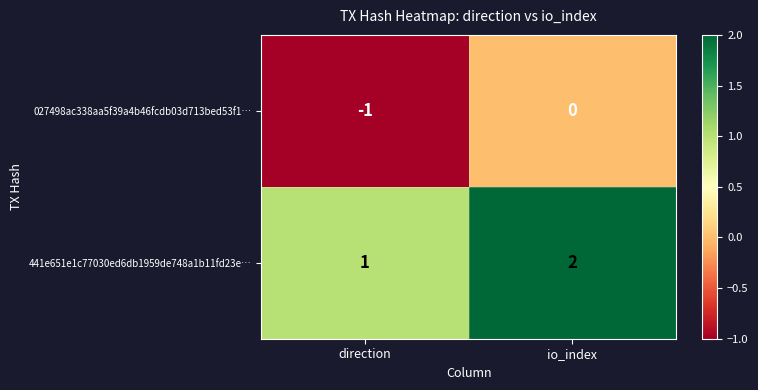

The 027498ac338aa5f39a4b46fcdb03d713bed53f1… series shows -2 at direction. True or false?

False